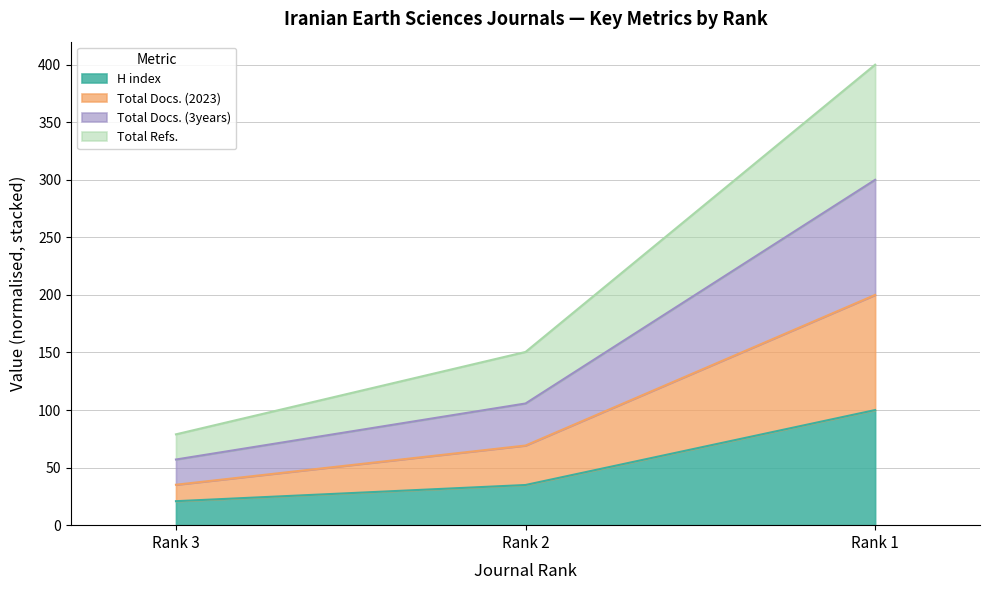

At which label does Total Refs. reach its peak?

Rank 1